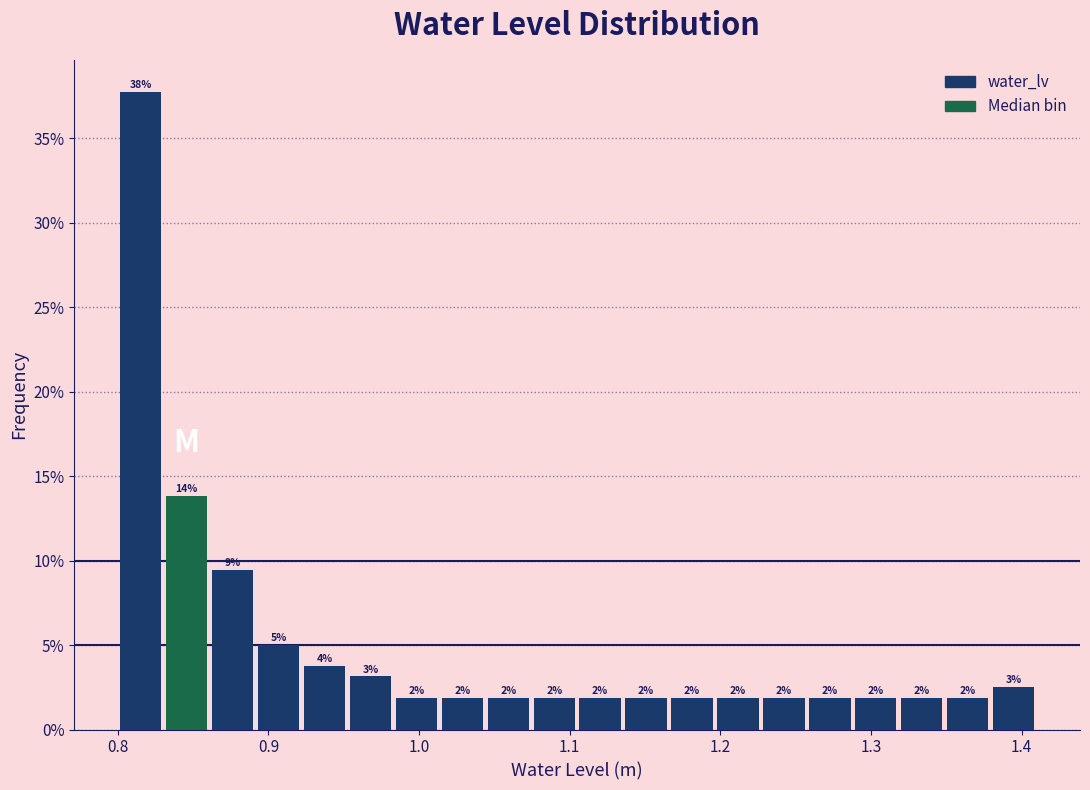

Read against the x-axis, roughly where is the centre of the tallest bar?

0.82